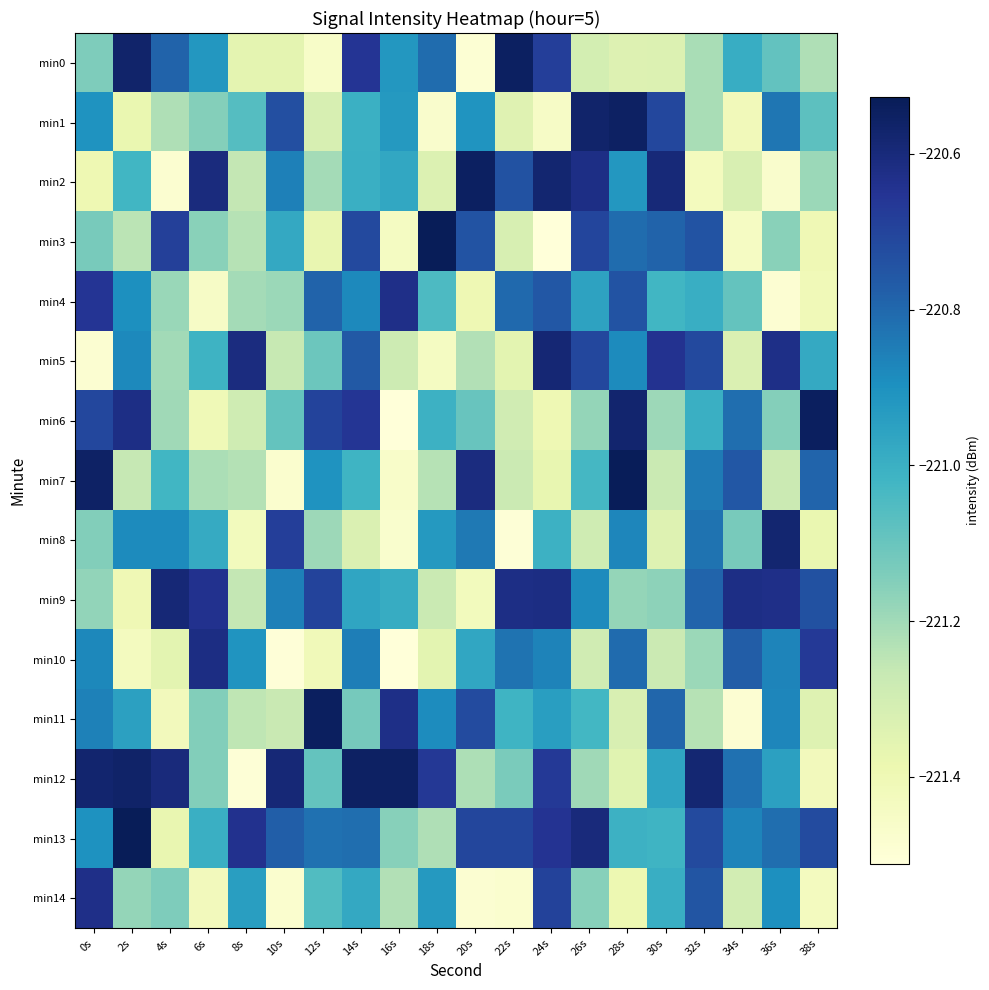

Reading left to right, extract all data points from this chart.

min0: 0s=-221.1	2s=-220.6	4s=-220.8	6s=-220.9	8s=-221.4	10s=-221.4	12s=-221.5	14s=-220.7	16s=-220.9	18s=-220.8	20s=-221.5	22s=-220.5	24s=-220.7	26s=-221.3	28s=-221.3	30s=-221.3	32s=-221.2	34s=-221.0	36s=-221.1	38s=-221.2
min1: 0s=-220.9	2s=-221.4	4s=-221.2	6s=-221.2	8s=-221.1	10s=-220.7	12s=-221.3	14s=-221.0	16s=-220.9	18s=-221.5	20s=-220.9	22s=-221.3	24s=-221.5	26s=-220.6	28s=-220.6	30s=-220.7	32s=-221.2	34s=-221.4	36s=-220.8	38s=-221.1
min2: 0s=-221.4	2s=-221.0	4s=-221.5	6s=-220.6	8s=-221.3	10s=-220.9	12s=-221.2	14s=-221.0	16s=-221.0	18s=-221.3	20s=-220.5	22s=-220.7	24s=-220.6	26s=-220.6	28s=-220.9	30s=-220.6	32s=-221.4	34s=-221.3	36s=-221.5	38s=-221.2
min3: 0s=-221.1	2s=-221.2	4s=-220.7	6s=-221.2	8s=-221.2	10s=-221.0	12s=-221.4	14s=-220.7	16s=-221.4	18s=-220.5	20s=-220.7	22s=-221.3	24s=-221.5	26s=-220.7	28s=-220.8	30s=-220.8	32s=-220.7	34s=-221.4	36s=-221.2	38s=-221.4
min4: 0s=-220.7	2s=-220.9	4s=-221.2	6s=-221.5	8s=-221.2	10s=-221.2	12s=-220.8	14s=-220.9	16s=-220.6	18s=-221.0	20s=-221.4	22s=-220.8	24s=-220.8	26s=-221.0	28s=-220.7	30s=-221.0	32s=-221.0	34s=-221.1	36s=-221.5	38s=-221.4
min5: 0s=-221.5	2s=-220.9	4s=-221.2	6s=-221.0	8s=-220.6	10s=-221.3	12s=-221.1	14s=-220.8	16s=-221.3	18s=-221.4	20s=-221.2	22s=-221.4	24s=-220.6	26s=-220.7	28s=-220.9	30s=-220.6	32s=-220.7	34s=-221.3	36s=-220.6	38s=-221.0
min6: 0s=-220.7	2s=-220.6	4s=-221.2	6s=-221.4	8s=-221.3	10s=-221.1	12s=-220.7	14s=-220.7	16s=-221.5	18s=-221.0	20s=-221.1	22s=-221.3	24s=-221.4	26s=-221.2	28s=-220.6	30s=-221.2	32s=-221.0	34s=-220.8	36s=-221.2	38s=-220.5
min7: 0s=-220.6	2s=-221.3	4s=-221.0	6s=-221.2	8s=-221.2	10s=-221.5	12s=-220.9	14s=-221.0	16s=-221.5	18s=-221.2	20s=-220.6	22s=-221.3	24s=-221.4	26s=-221.0	28s=-220.5	30s=-221.3	32s=-220.8	34s=-220.8	36s=-221.3	38s=-220.8
min8: 0s=-221.1	2s=-220.9	4s=-220.9	6s=-221.0	8s=-221.4	10s=-220.7	12s=-221.2	14s=-221.3	16s=-221.5	18s=-220.9	20s=-220.8	22s=-221.5	24s=-221.0	26s=-221.3	28s=-220.9	30s=-221.3	32s=-220.8	34s=-221.1	36s=-220.6	38s=-221.4
min9: 0s=-221.2	2s=-221.4	4s=-220.6	6s=-220.6	8s=-221.3	10s=-220.9	12s=-220.7	14s=-221.0	16s=-221.0	18s=-221.3	20s=-221.4	22s=-220.6	24s=-220.6	26s=-220.9	28s=-221.2	30s=-221.2	32s=-220.8	34s=-220.6	36s=-220.6	38s=-220.7
min10: 0s=-220.9	2s=-221.4	4s=-221.4	6s=-220.6	8s=-220.9	10s=-221.5	12s=-221.4	14s=-220.9	16s=-221.5	18s=-221.4	20s=-221.0	22s=-220.8	24s=-220.9	26s=-221.3	28s=-220.8	30s=-221.3	32s=-221.2	34s=-220.8	36s=-220.9	38s=-220.7
min11: 0s=-220.9	2s=-220.9	4s=-221.4	6s=-221.1	8s=-221.3	10s=-221.3	12s=-220.5	14s=-221.1	16s=-220.6	18s=-220.9	20s=-220.7	22s=-221.0	24s=-220.9	26s=-221.0	28s=-221.3	30s=-220.8	32s=-221.2	34s=-221.5	36s=-220.9	38s=-221.3
min12: 0s=-220.6	2s=-220.6	4s=-220.6	6s=-221.1	8s=-221.5	10s=-220.6	12s=-221.1	14s=-220.6	16s=-220.6	18s=-220.7	20s=-221.2	22s=-221.1	24s=-220.7	26s=-221.2	28s=-221.3	30s=-221.0	32s=-220.6	34s=-220.8	36s=-220.9	38s=-221.4
min13: 0s=-220.9	2s=-220.5	4s=-221.4	6s=-221.0	8s=-220.6	10s=-220.8	12s=-220.8	14s=-220.8	16s=-221.2	18s=-221.2	20s=-220.7	22s=-220.7	24s=-220.7	26s=-220.6	28s=-221.0	30s=-221.0	32s=-220.7	34s=-220.9	36s=-220.8	38s=-220.7
min14: 0s=-220.6	2s=-221.2	4s=-221.1	6s=-221.4	8s=-220.9	10s=-221.5	12s=-221.1	14s=-221.0	16s=-221.2	18s=-220.9	20s=-221.5	22s=-221.5	24s=-220.7	26s=-221.2	28s=-221.4	30s=-221.0	32s=-220.7	34s=-221.3	36s=-220.9	38s=-221.4